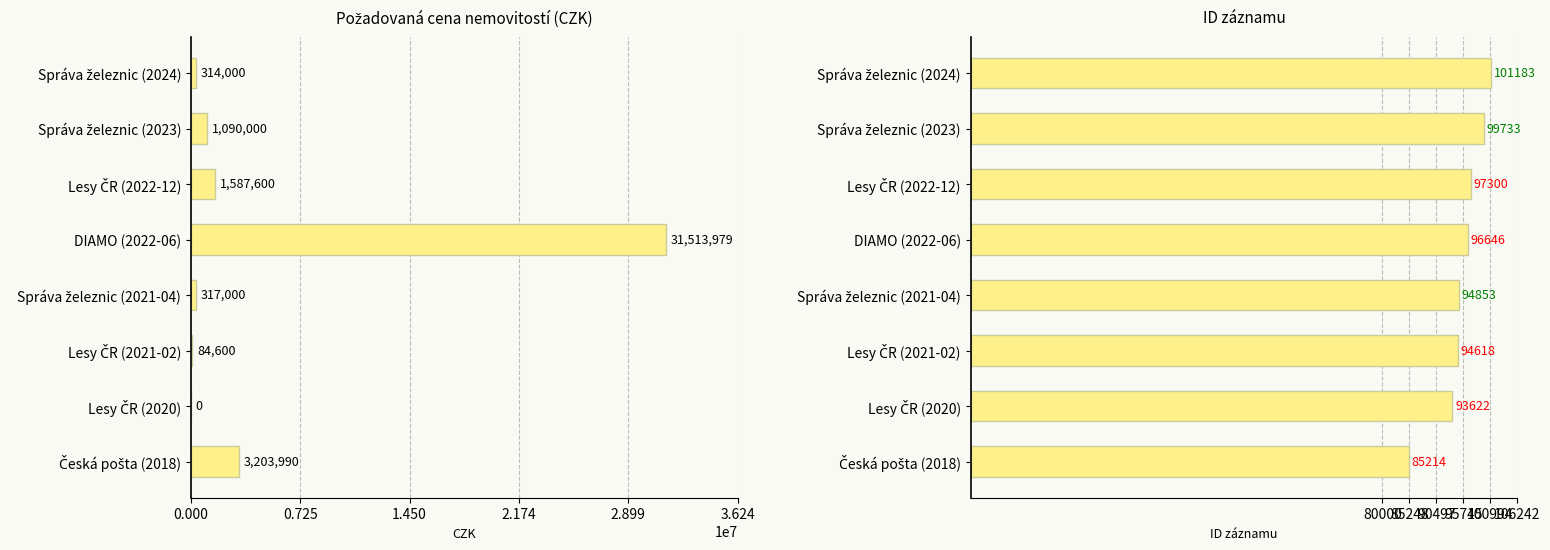

Where is POZADOVANA_CENA nearest to the value 15756989?

Česká pošta (2018)